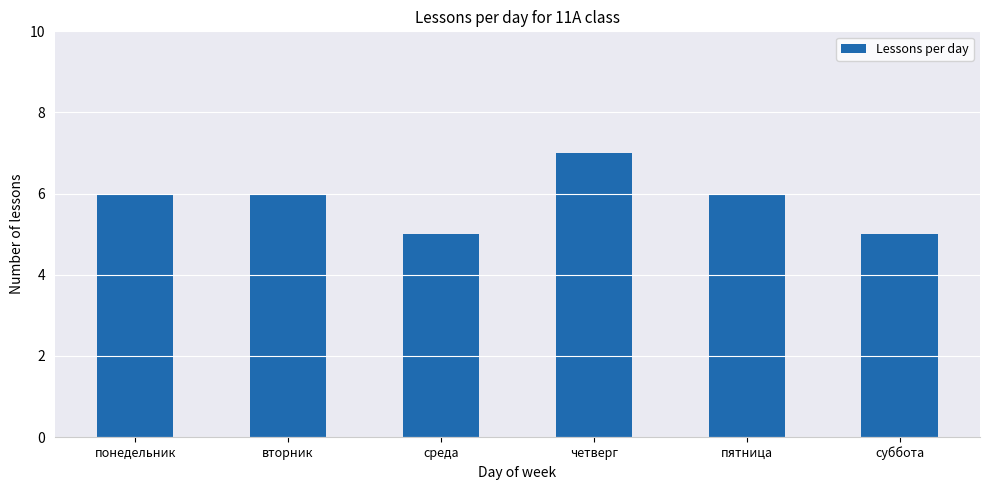

Are the bars grouped side by side (vs. stacked)?

No